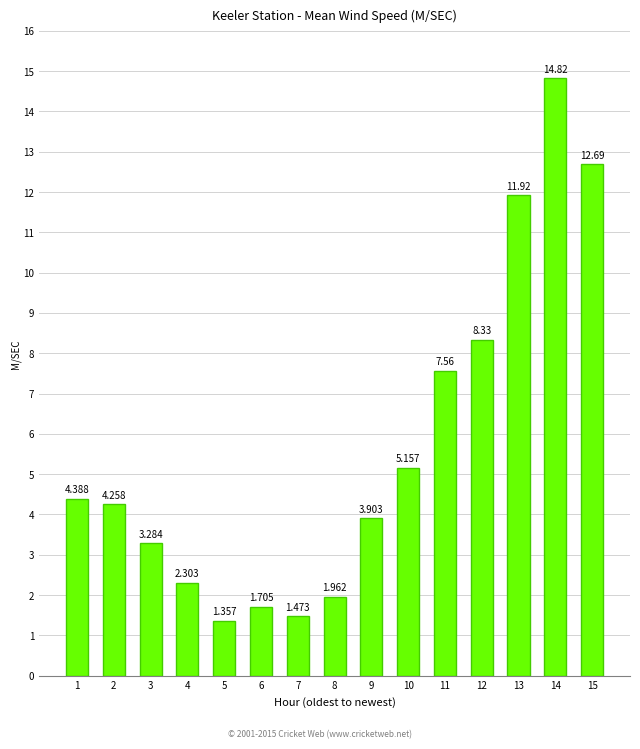

The value at 11 is 1.8. True or false?

False